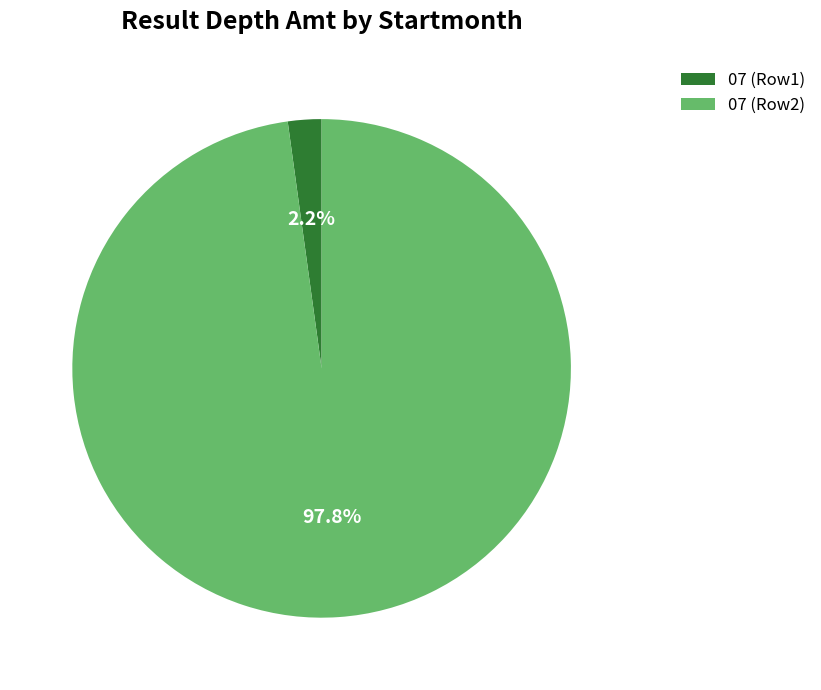

Rank the categories by value from highest to lowest.

07 (Row2), 07 (Row1)